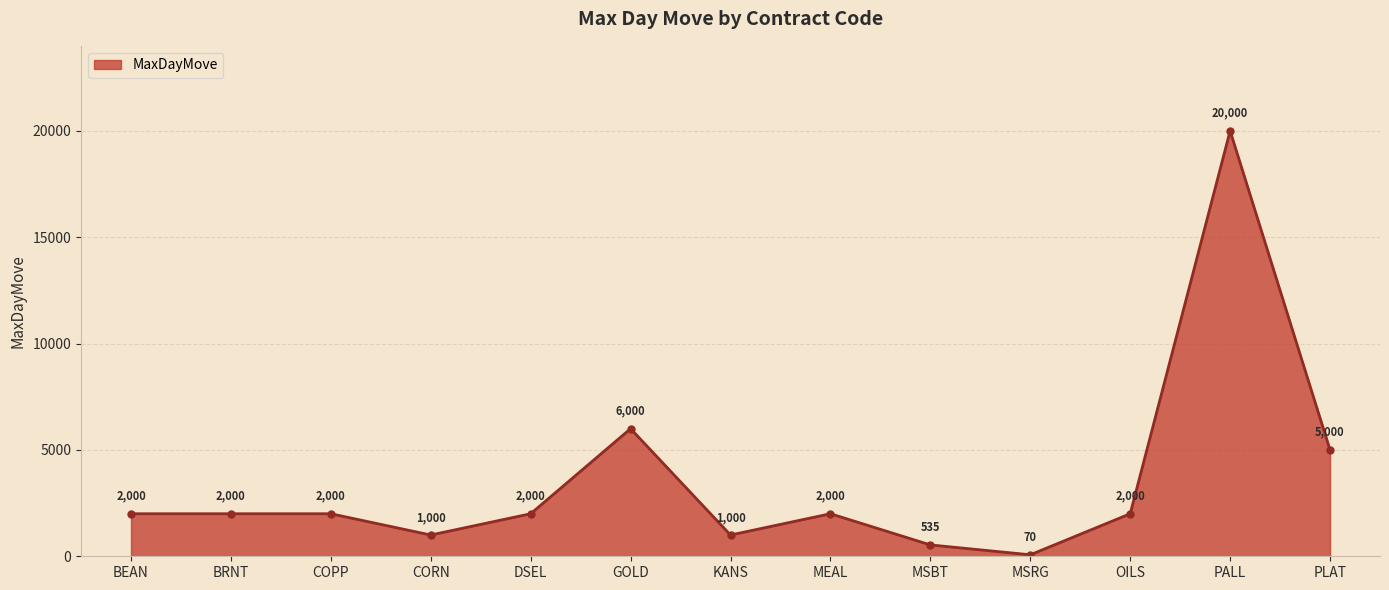

True or false: the data shows 2795 at PLAT.

False